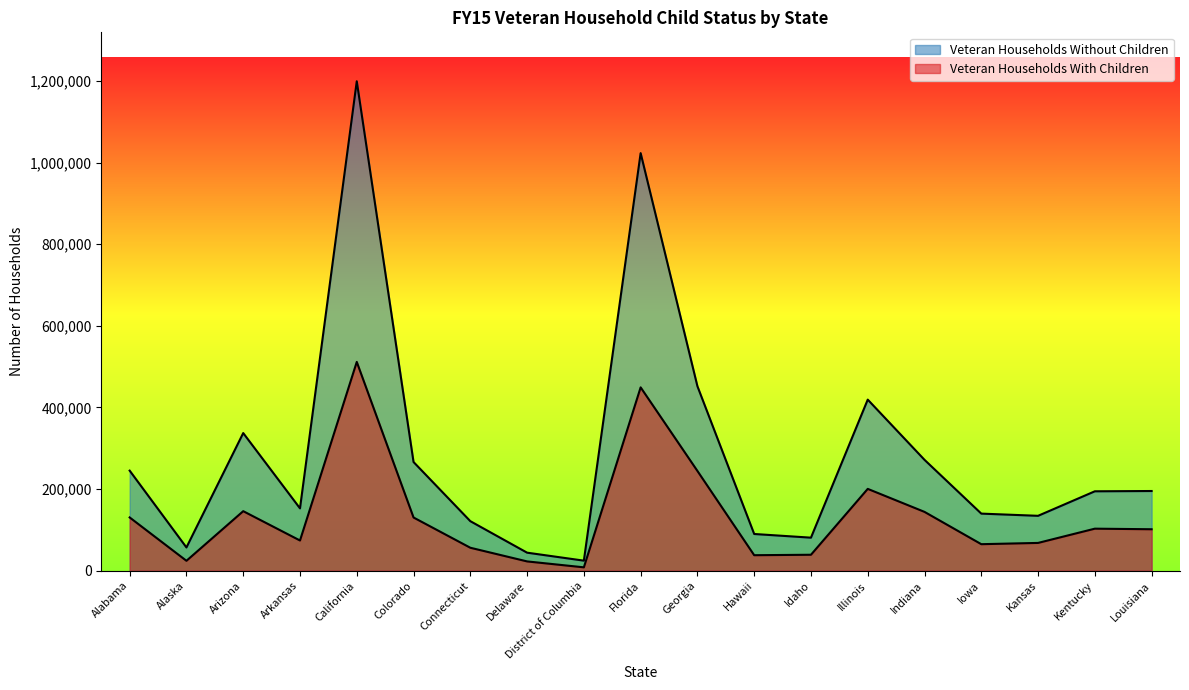

At how many categories does at least one series exceed 659200?

2